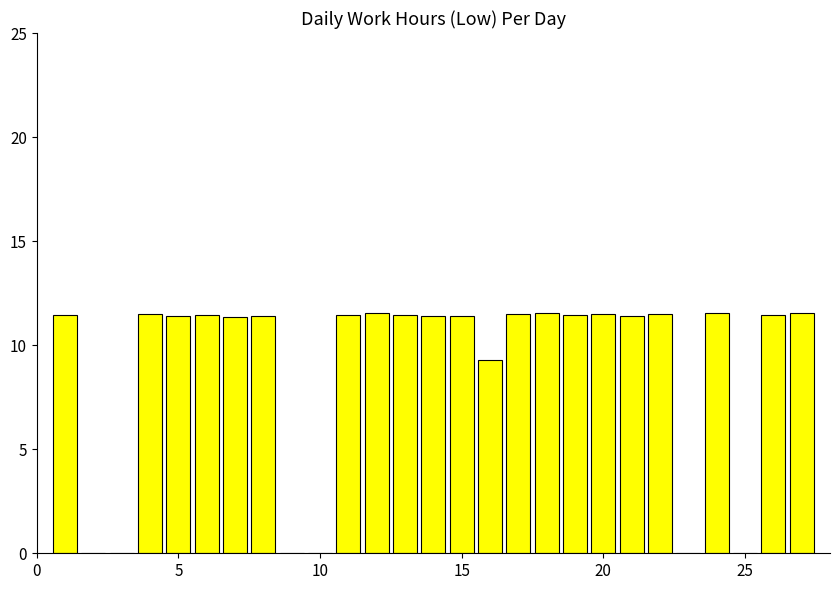

What is the greatest value displayed?

11.6